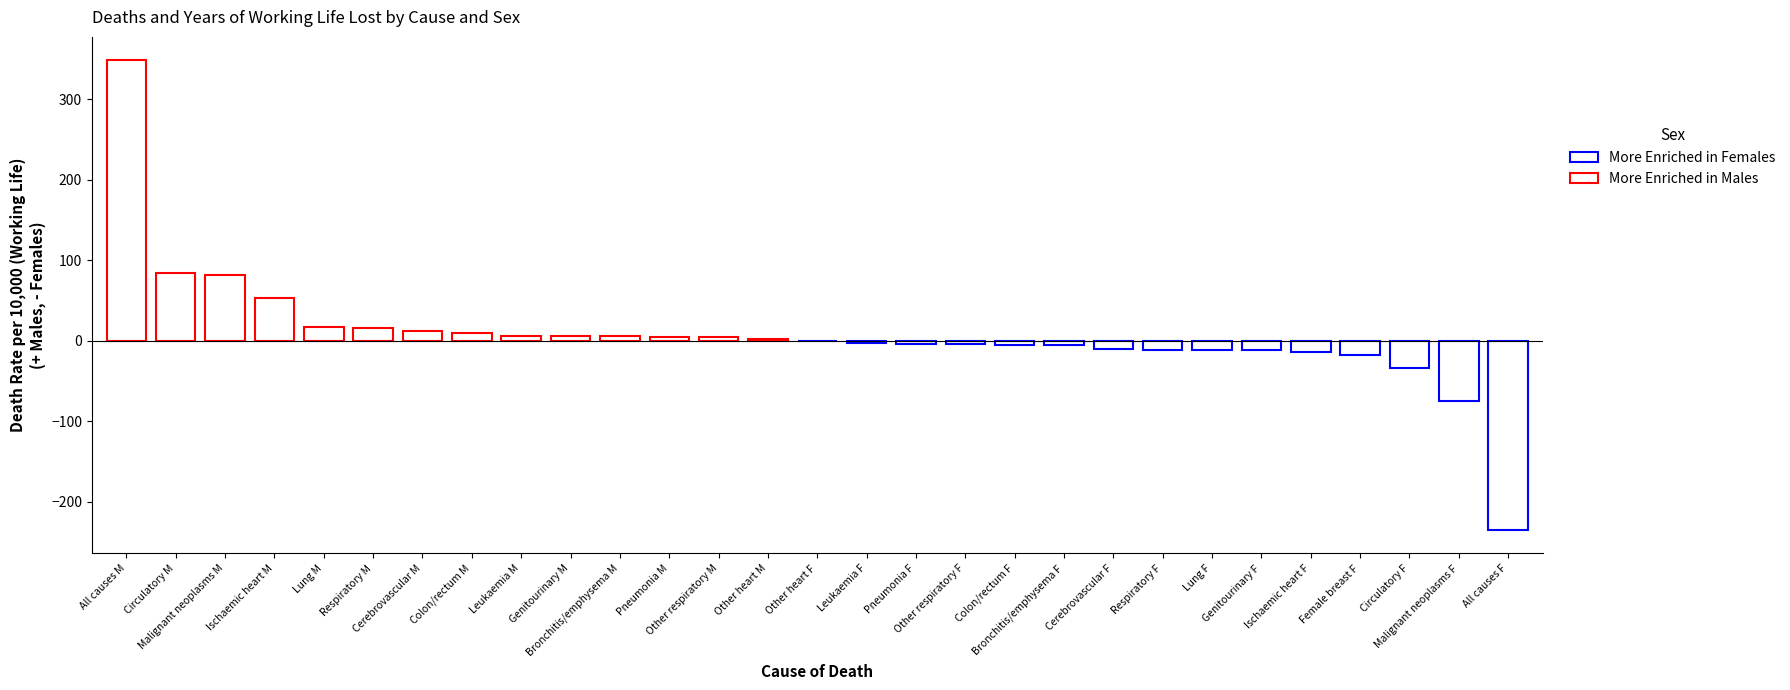

True or false: the data shows 6 at Other respiratory F.

False